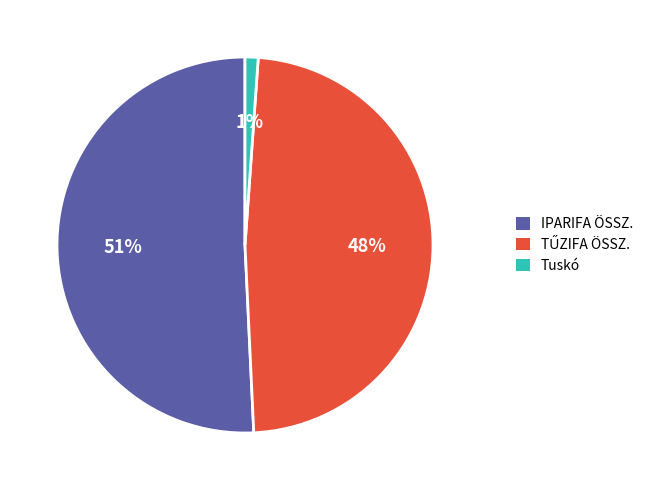

Which has a higher value, Tuskó or IPARIFA ÖSSZ.?

IPARIFA ÖSSZ.